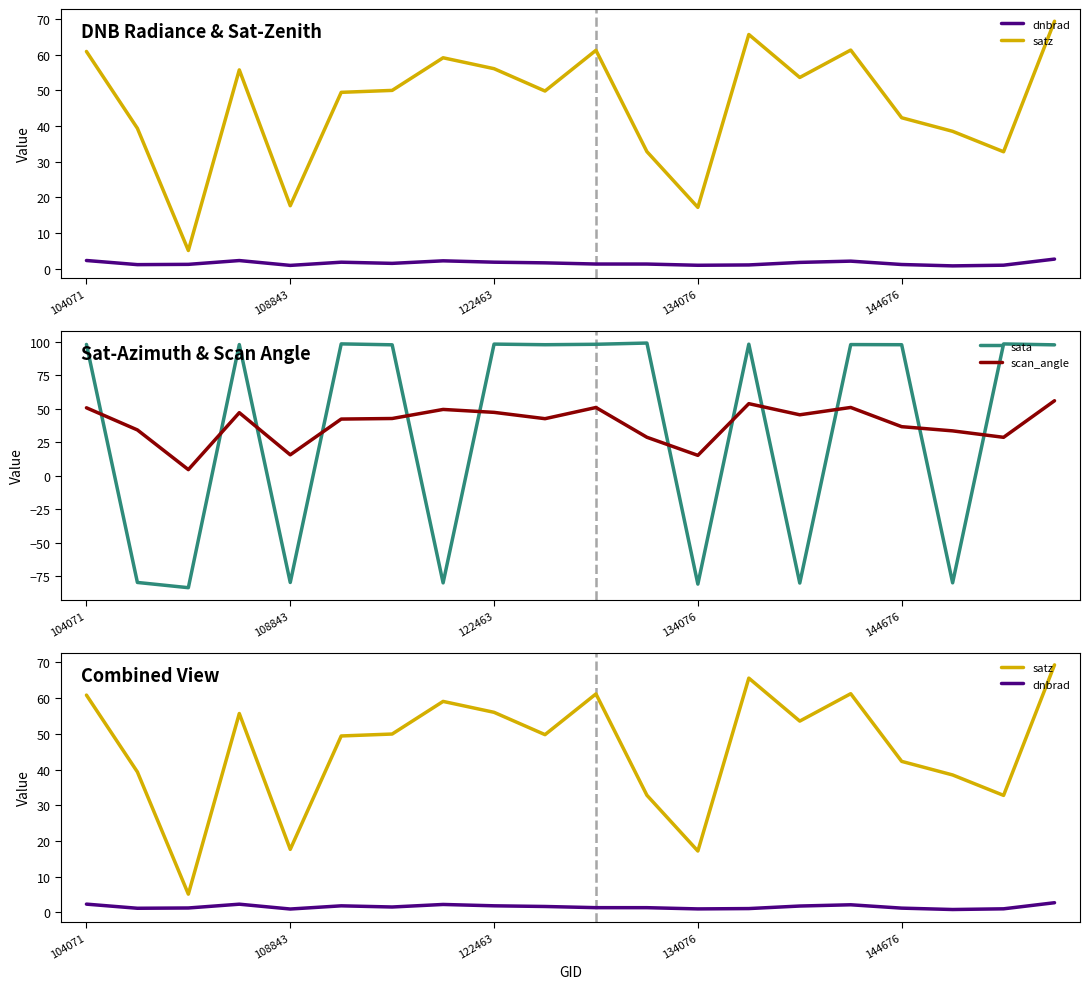

True or false: sata and scan_angle cross at least once.

True